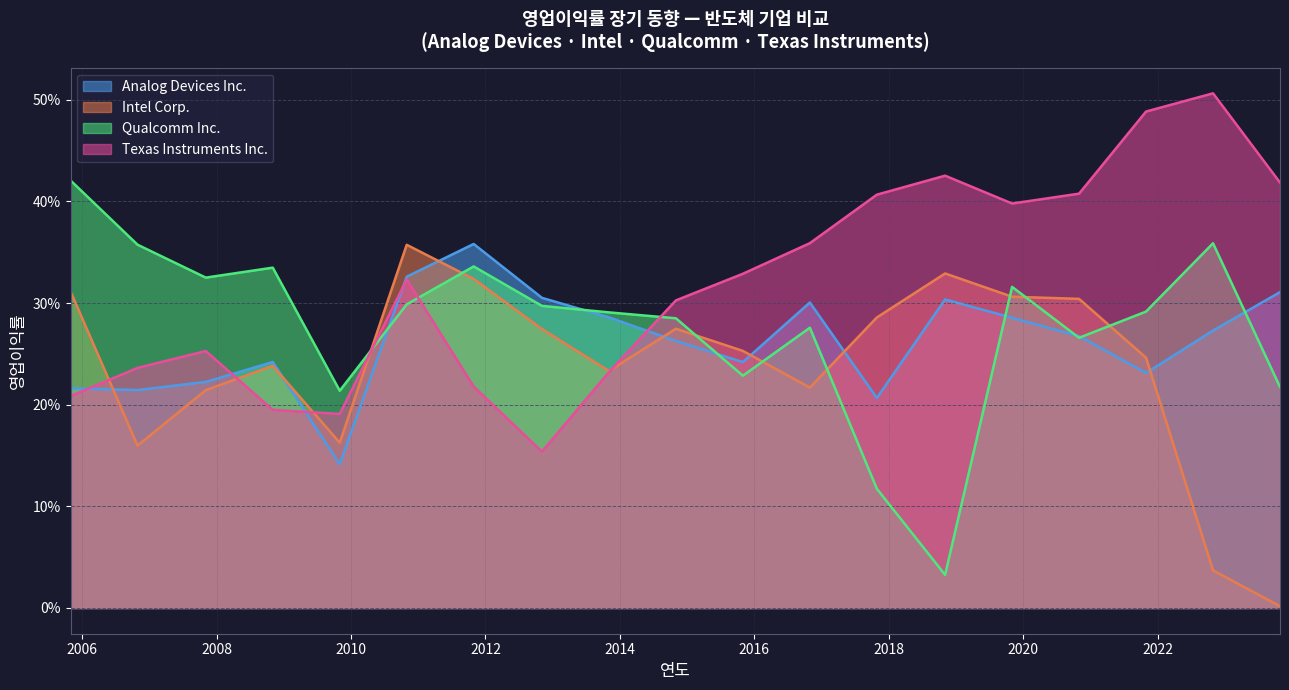

In Texas Instruments Inc., how many points are higher than both neighbors (excluding endpoints)?

4